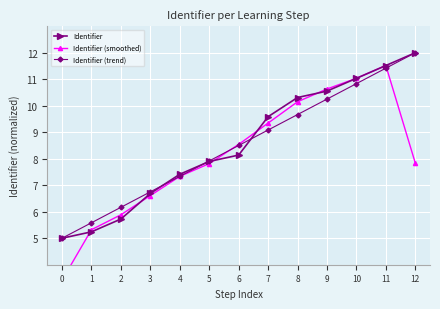

Does the chart display data point markers on the line(s)?

Yes